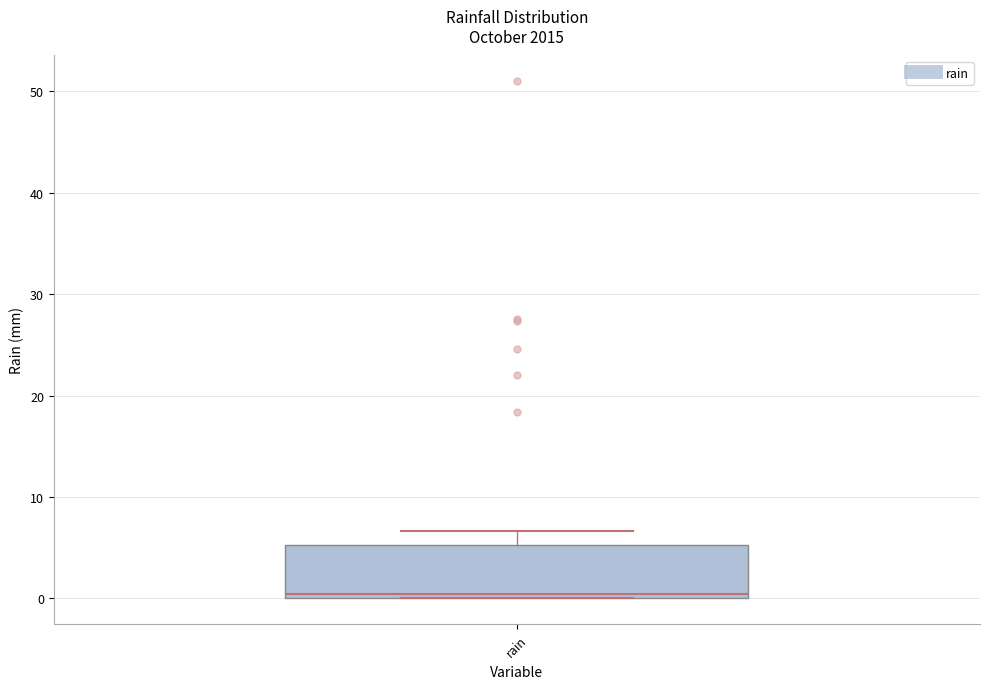

Read this box plot against the y-axis: the position of the median line, the range covered by the box, and the ends of both whiskers. The values are not printed on the chart, so give them approximately, as read against the axis.

median 0 (just above the box's lower edge), box 0 to 5, whiskers 0 to 7